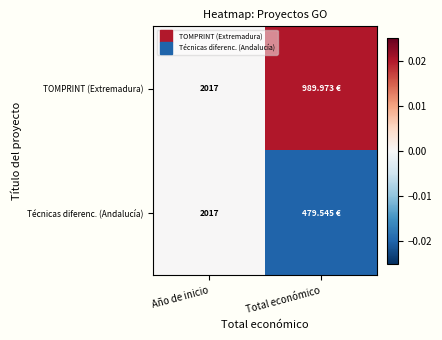

The value of Técnicas diferenc. (Andalucía) at Año de inicio is 0.0. True or false?

False